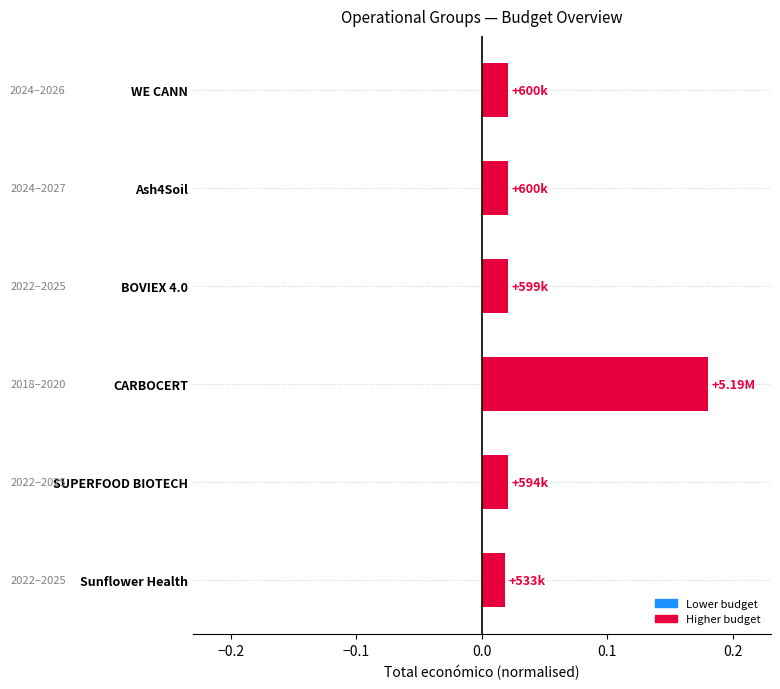

Are the bars grouped side by side (vs. stacked)?

No